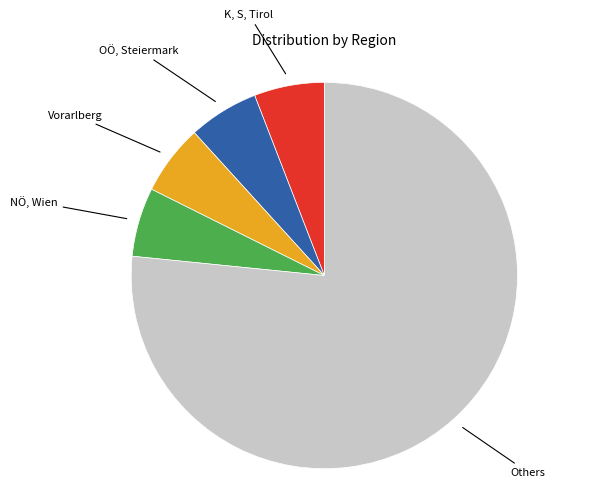

Is there a majority slice in this chart?

Yes